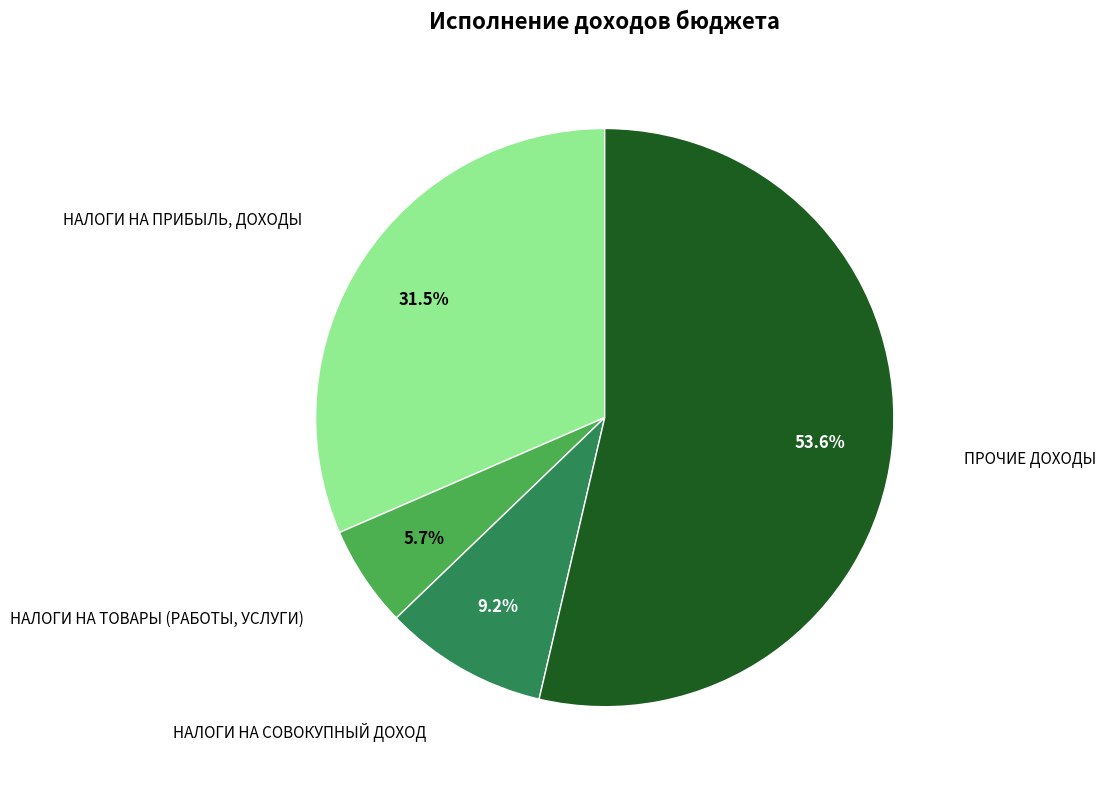

Is there any slice that represents more than half of the pie?

Yes